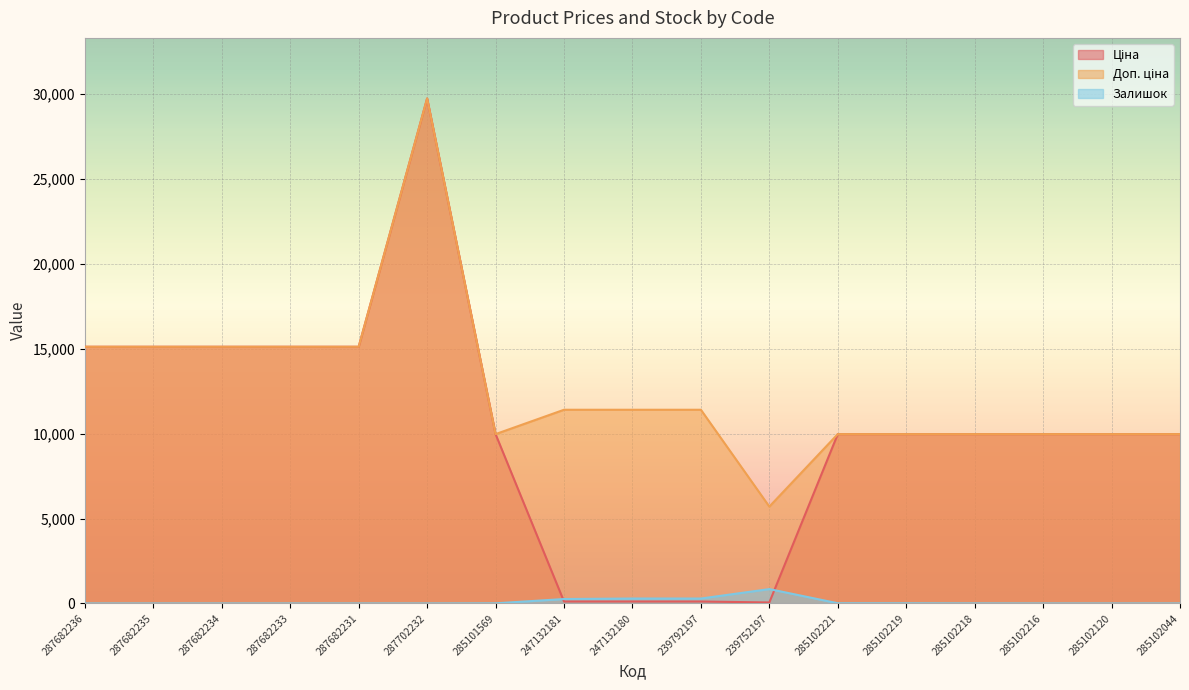

True or false: Ціна and Залишок intersect in this chart.

True